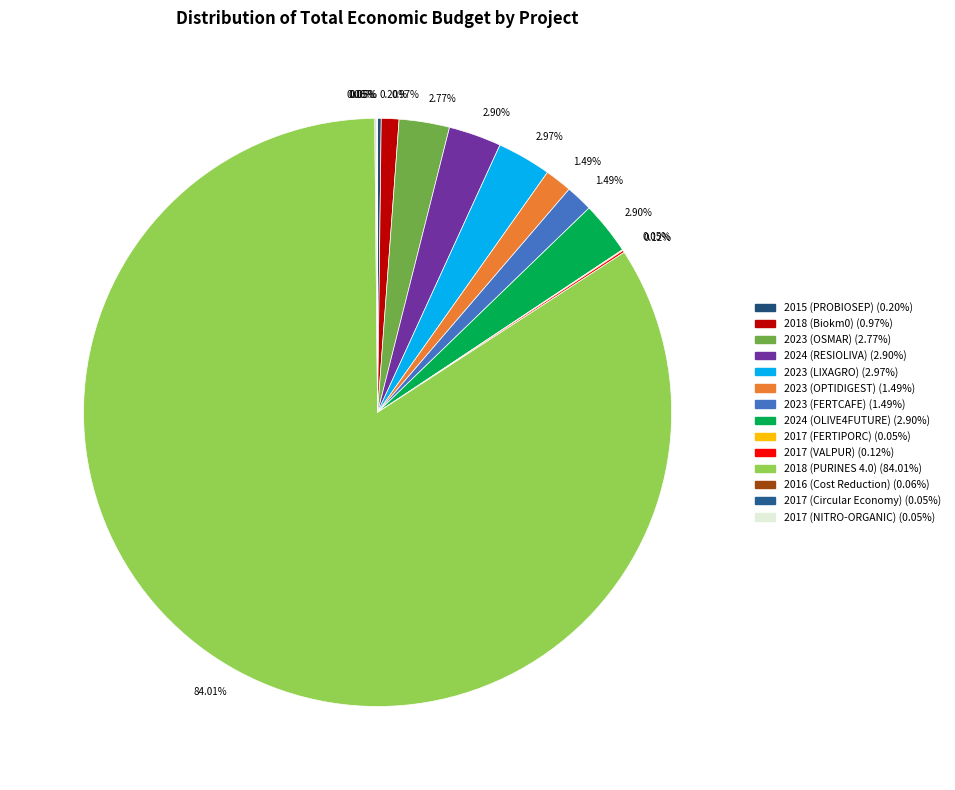

To the nearest percent, what percentage of the pie is 2023 (LIXAGRO)?

3%